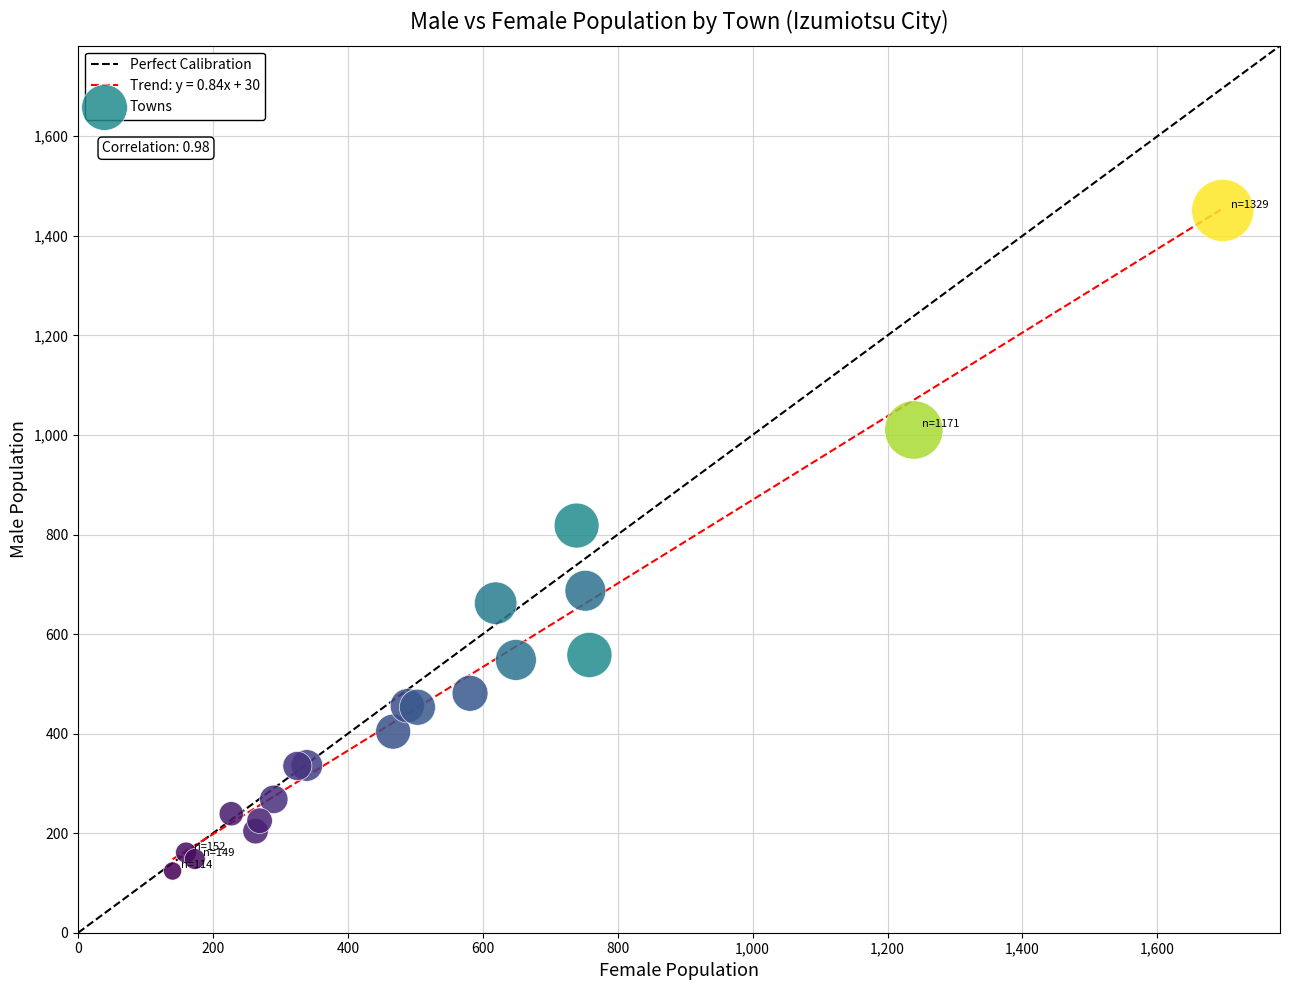

What Y value in the scatter plot is closest to 787?

818